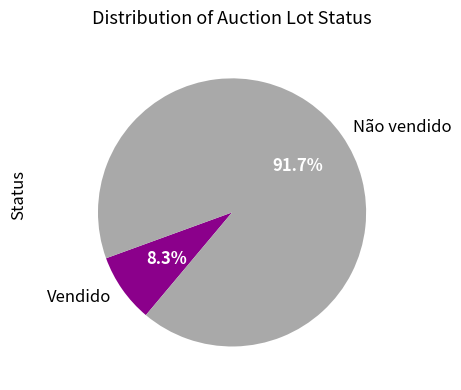

Between Não vendido and Vendido, which is larger?

Não vendido